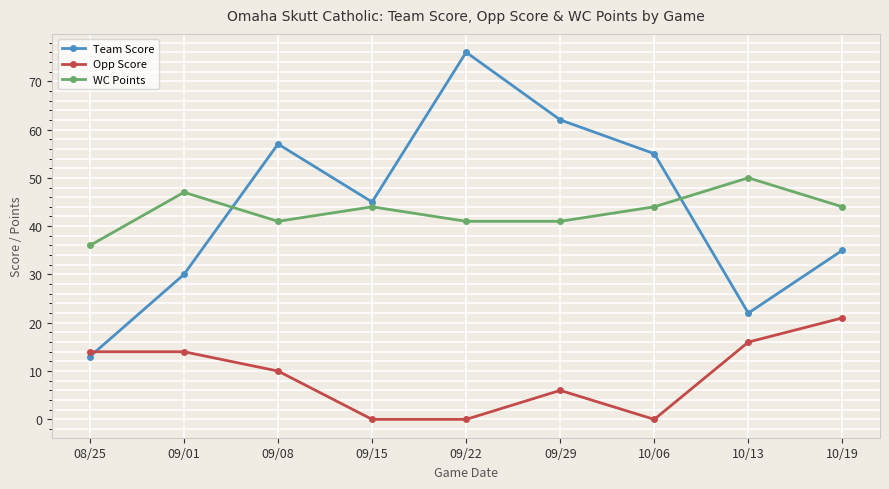

List the labels in order of Team Score value, smallest first.

08/25, 10/13, 09/01, 10/19, 09/15, 10/06, 09/08, 09/29, 09/22